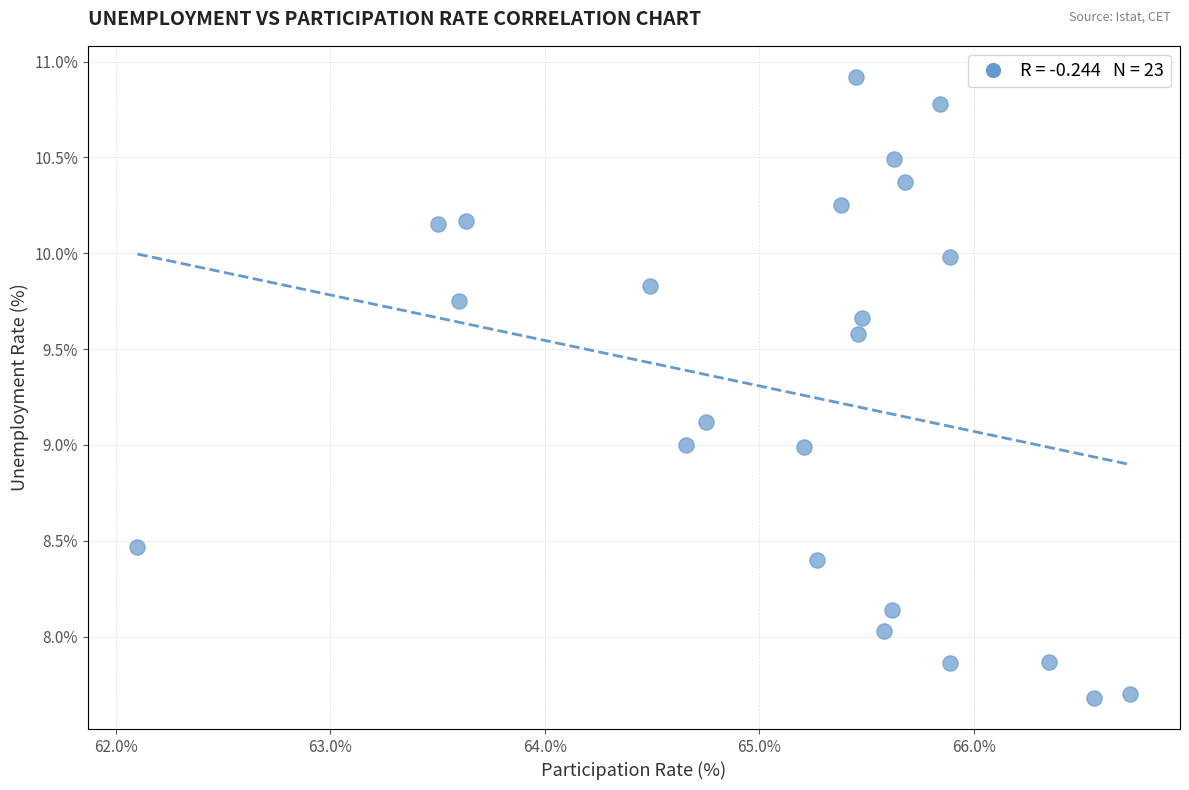

What is the range of Y values (max minus min)?

3.2